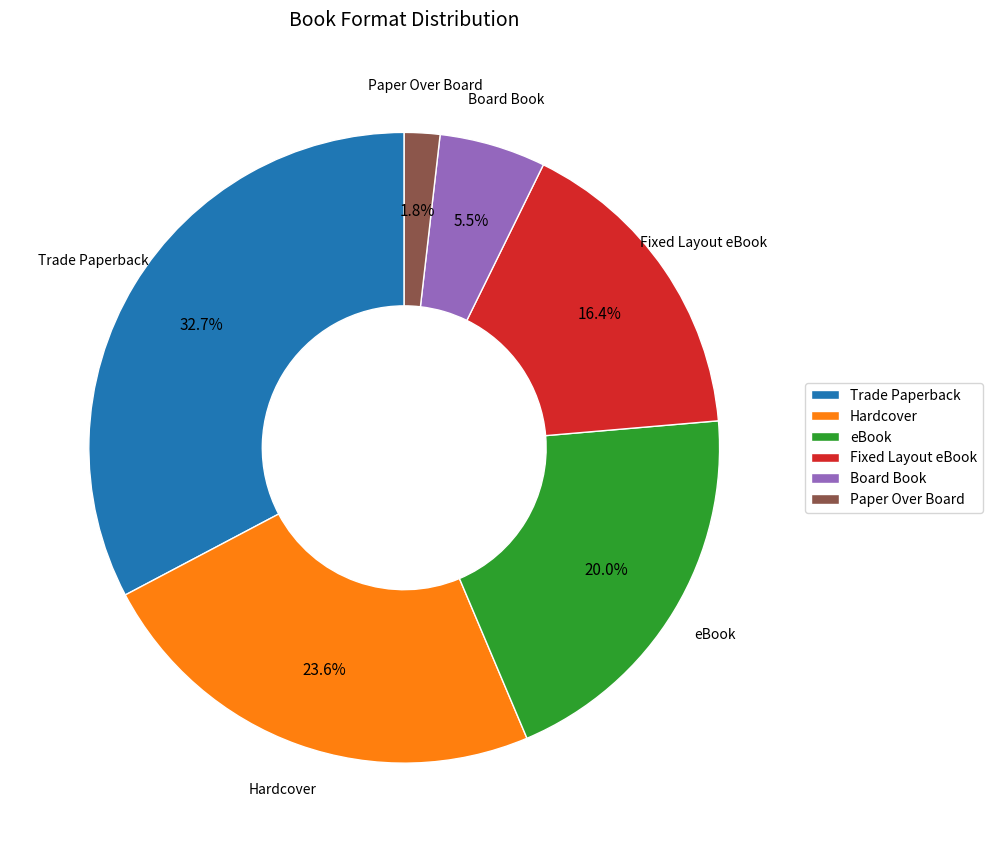

What percentage is the Fixed Layout eBook slice, to the nearest percent?

16%